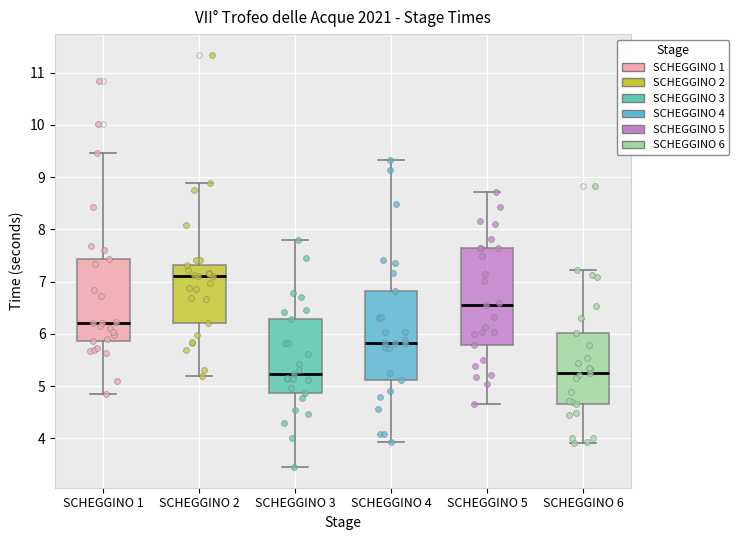

Where does the upper whisker of the box for SCHEGGINO 3 end on the y-axis? The values are not printed on the chart, so give them approximately, as read against the axis.

7.8